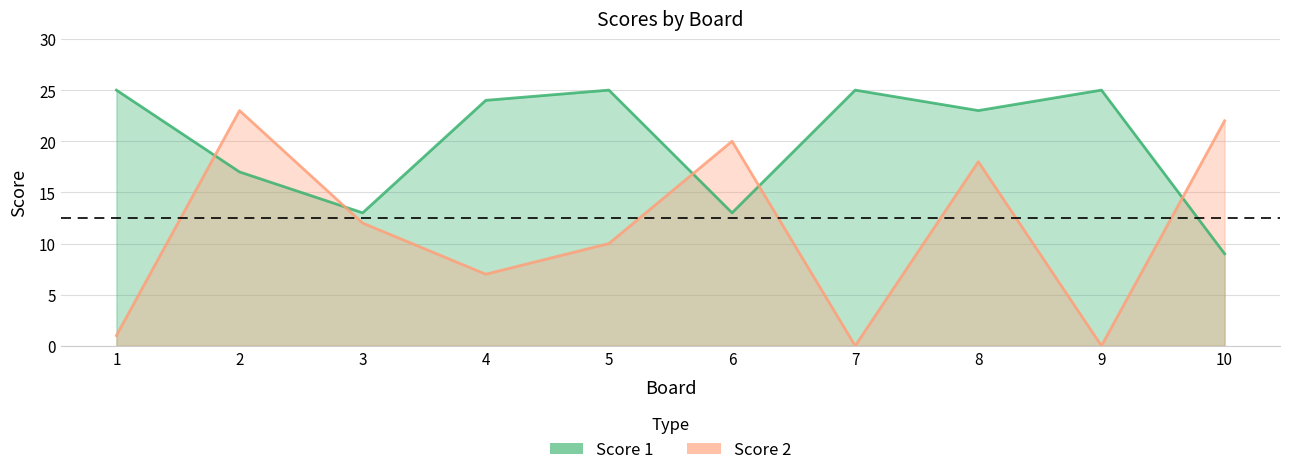

Where do Score 1 and Score 2 first cross each other?

1 and 2